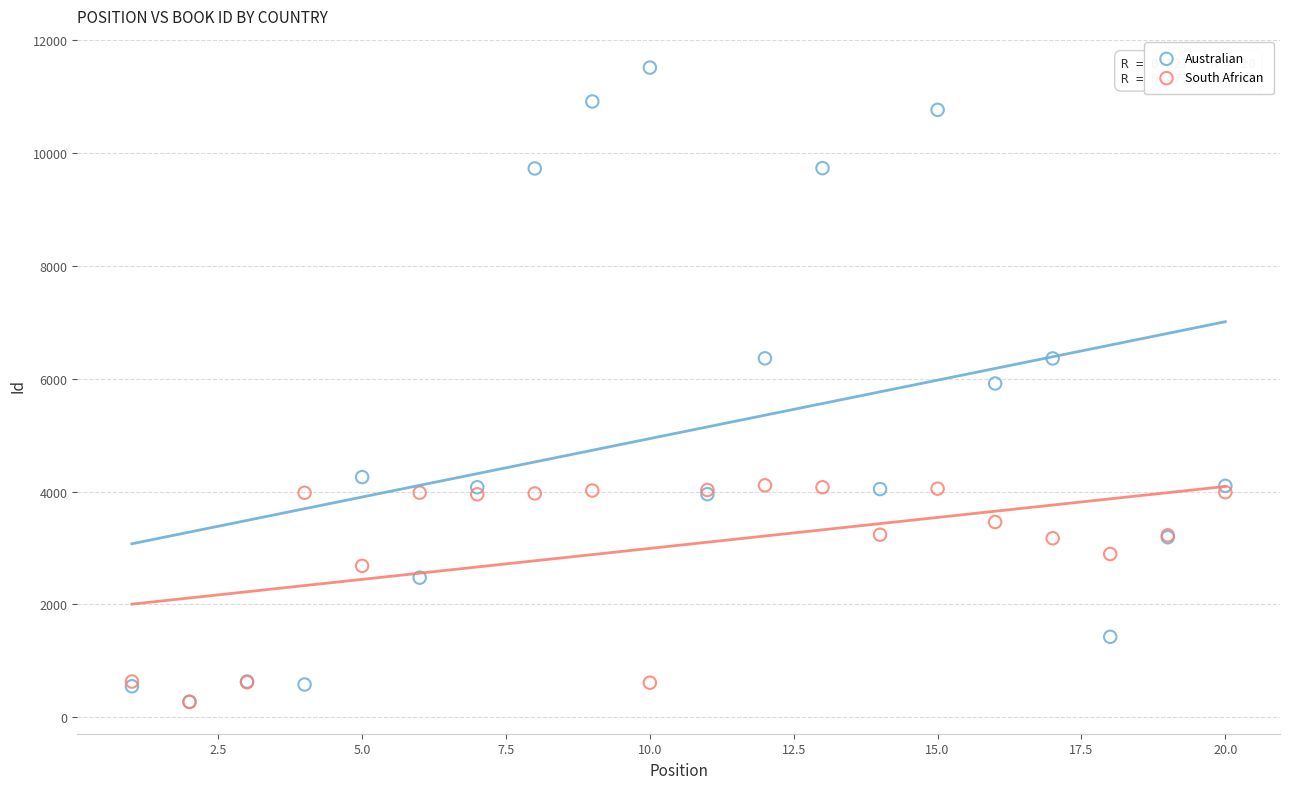

In the South African series, what Y value is closest to 2191?

2684